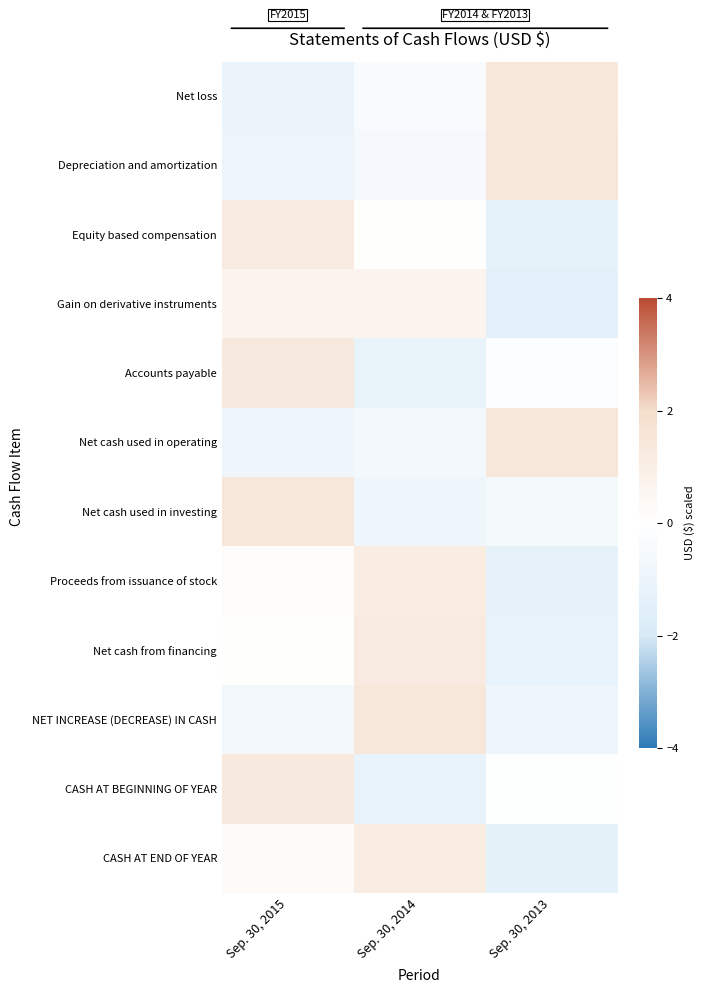

Reading right to left, extract all data points from this chart.

Net loss: Sep. 30, 2013=1.4	Sep. 30, 2014=-0.3	Sep. 30, 2015=-1.0
Depreciation and amortization: Sep. 30, 2013=1.4	Sep. 30, 2014=-0.5	Sep. 30, 2015=-0.9
Equity based compensation: Sep. 30, 2013=-1.3	Sep. 30, 2014=0.1	Sep. 30, 2015=1.2
Gain on derivative instruments: Sep. 30, 2013=-1.4	Sep. 30, 2014=0.7	Sep. 30, 2015=0.7
Accounts payable: Sep. 30, 2013=-0.1	Sep. 30, 2014=-1.2	Sep. 30, 2015=1.3
Net cash used in operating: Sep. 30, 2013=1.4	Sep. 30, 2014=-0.6	Sep. 30, 2015=-0.8
Net cash used in investing: Sep. 30, 2013=-0.5	Sep. 30, 2014=-0.9	Sep. 30, 2015=1.4
Proceeds from issuance of stock: Sep. 30, 2013=-1.3	Sep. 30, 2014=1.1	Sep. 30, 2015=0.2
Net cash from financing: Sep. 30, 2013=-1.2	Sep. 30, 2014=1.2	Sep. 30, 2015=0.0
NET INCREASE (DECREASE) IN CASH: Sep. 30, 2013=-0.8	Sep. 30, 2014=1.4	Sep. 30, 2015=-0.6
CASH AT BEGINNING OF YEAR: Sep. 30, 2013=-0.1	Sep. 30, 2014=-1.2	Sep. 30, 2015=1.3
CASH AT END OF YEAR: Sep. 30, 2013=-1.3	Sep. 30, 2014=1.1	Sep. 30, 2015=0.3